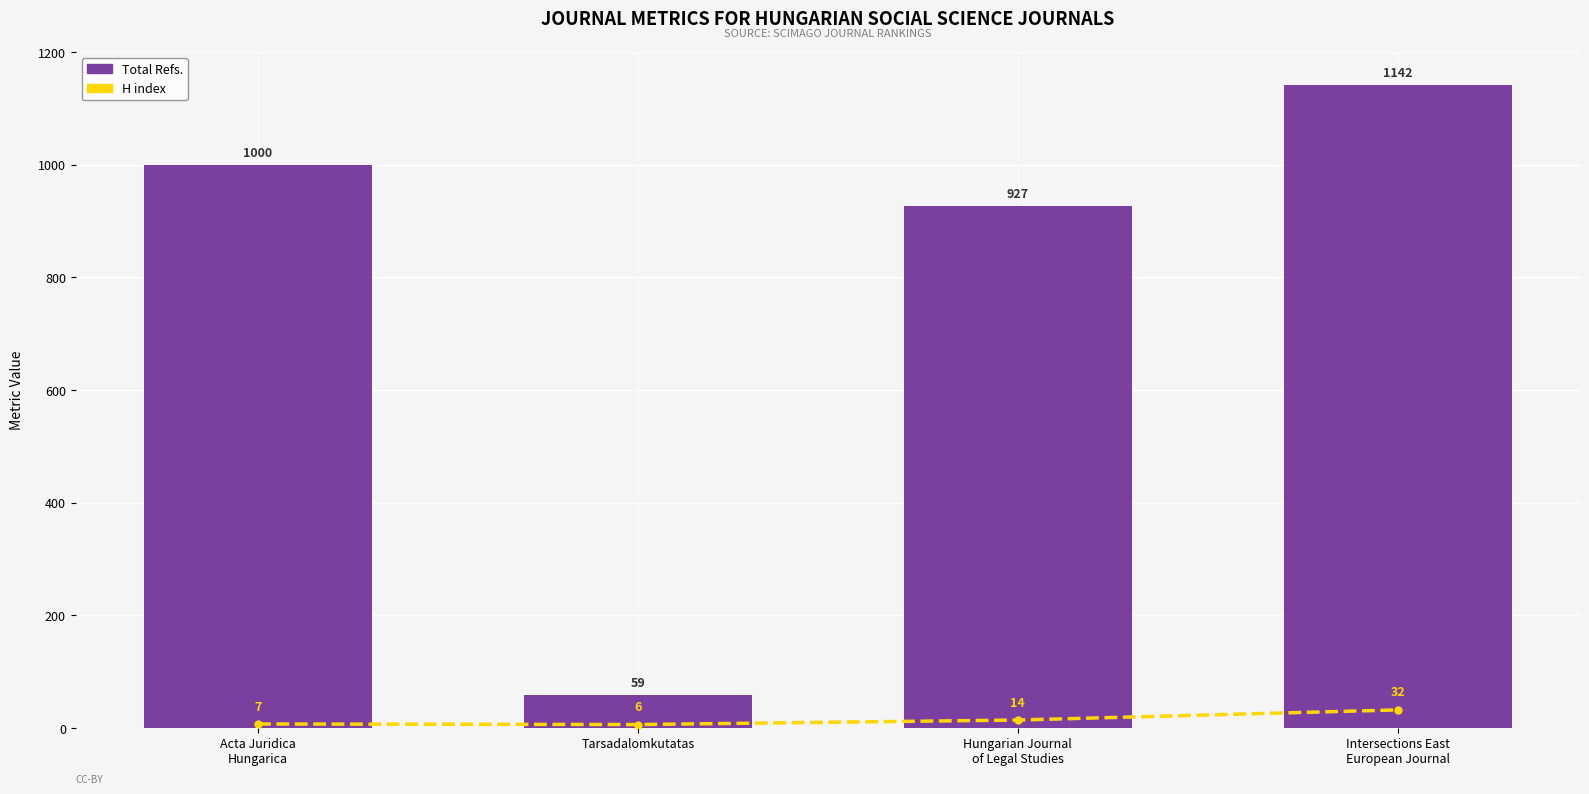

What is the total value across all series at Hungarian Journal
of Legal Studies?

941